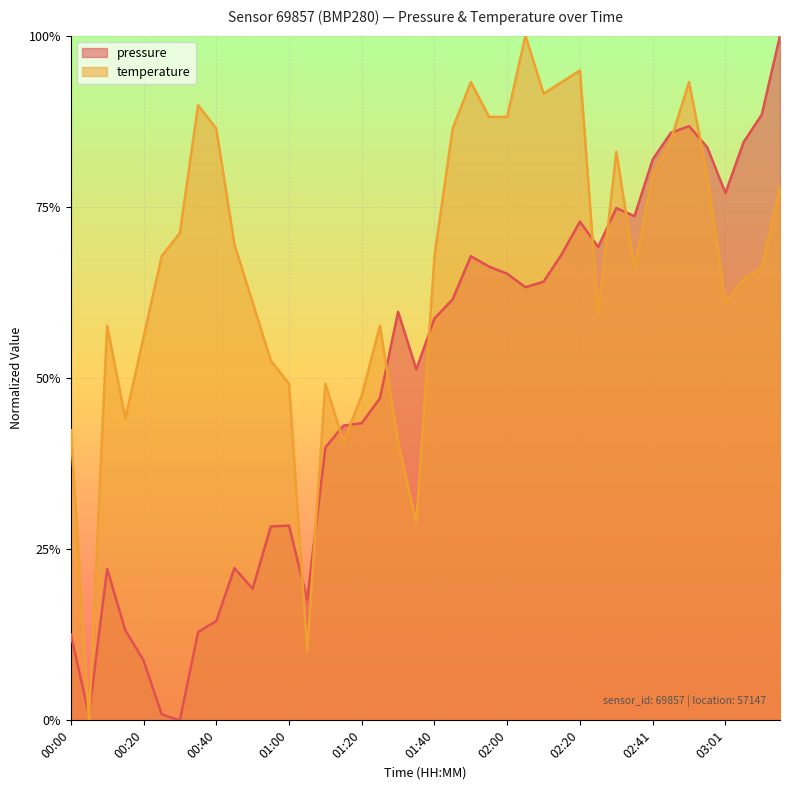

What are all the series names shown in the legend?

pressure, temperature